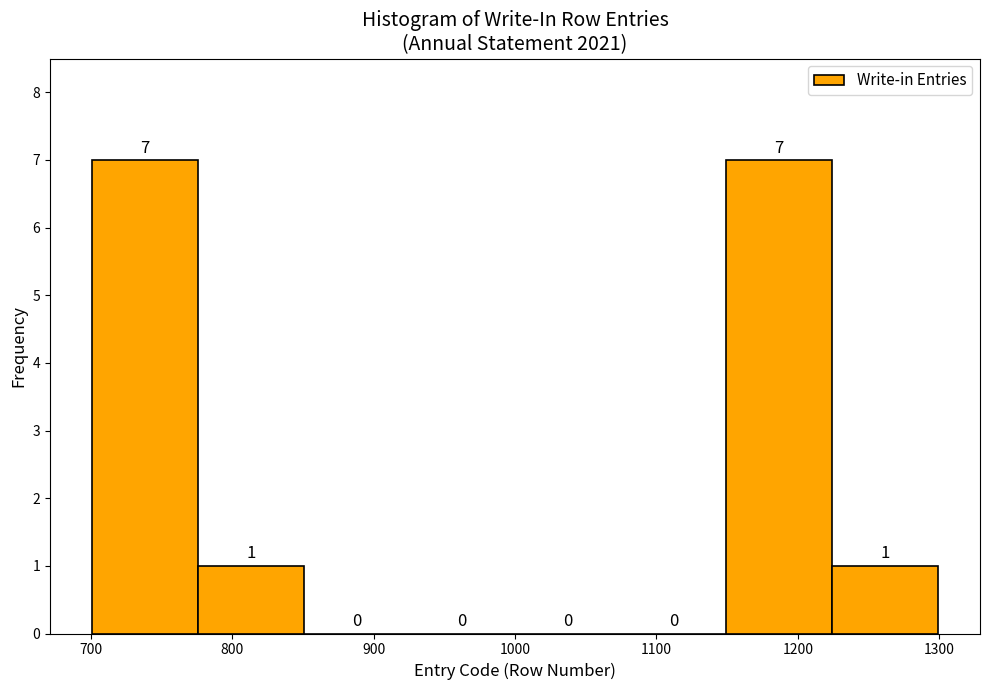

Reading left to right, transcribe this chart: for each bar, give the range it covers on the x-axis and its height. The bar edges are not printed on the chart, so give them approximately, as read against the axis.

700 to 780: 7
780 to 850: 1
850 to 930: 0
930 to 1000: 0
1000 to 1070: 0
1070 to 1150: 0
1150 to 1220: 7
1220 to 1300: 1